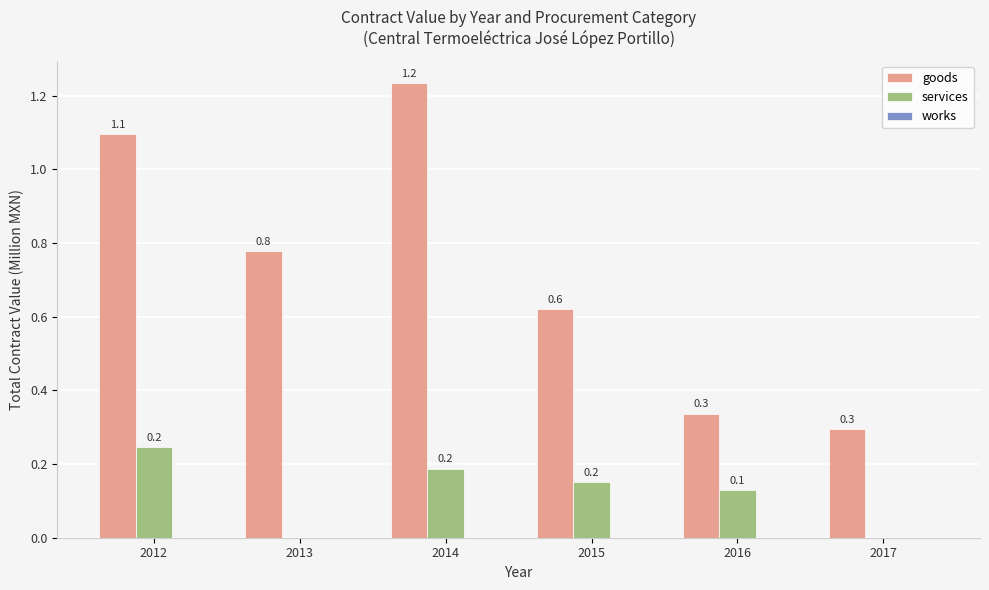

What is the highest value of the goods series?

1.2